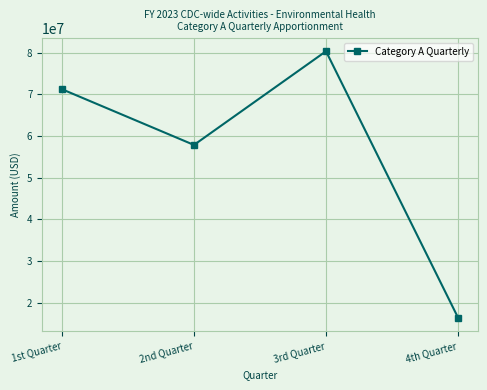

Approximately how many times larger is the value at 4th Quarter compared to 2nd Quarter?

0.3